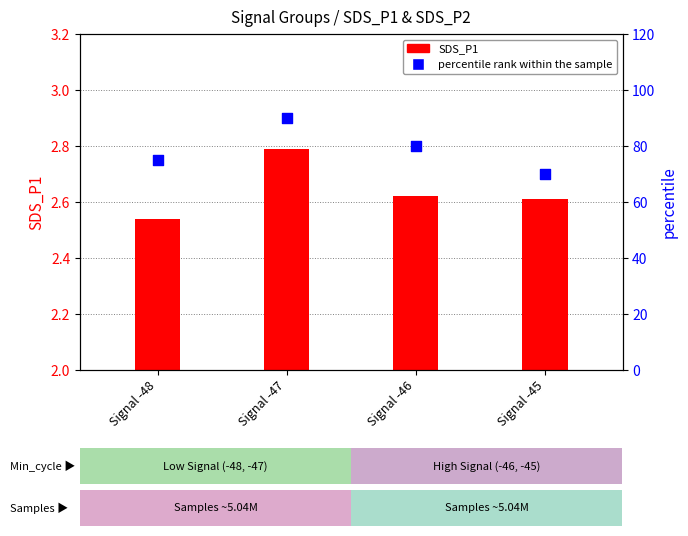

Which series reaches the maximum Y coordinate?

percentile rank within the sample